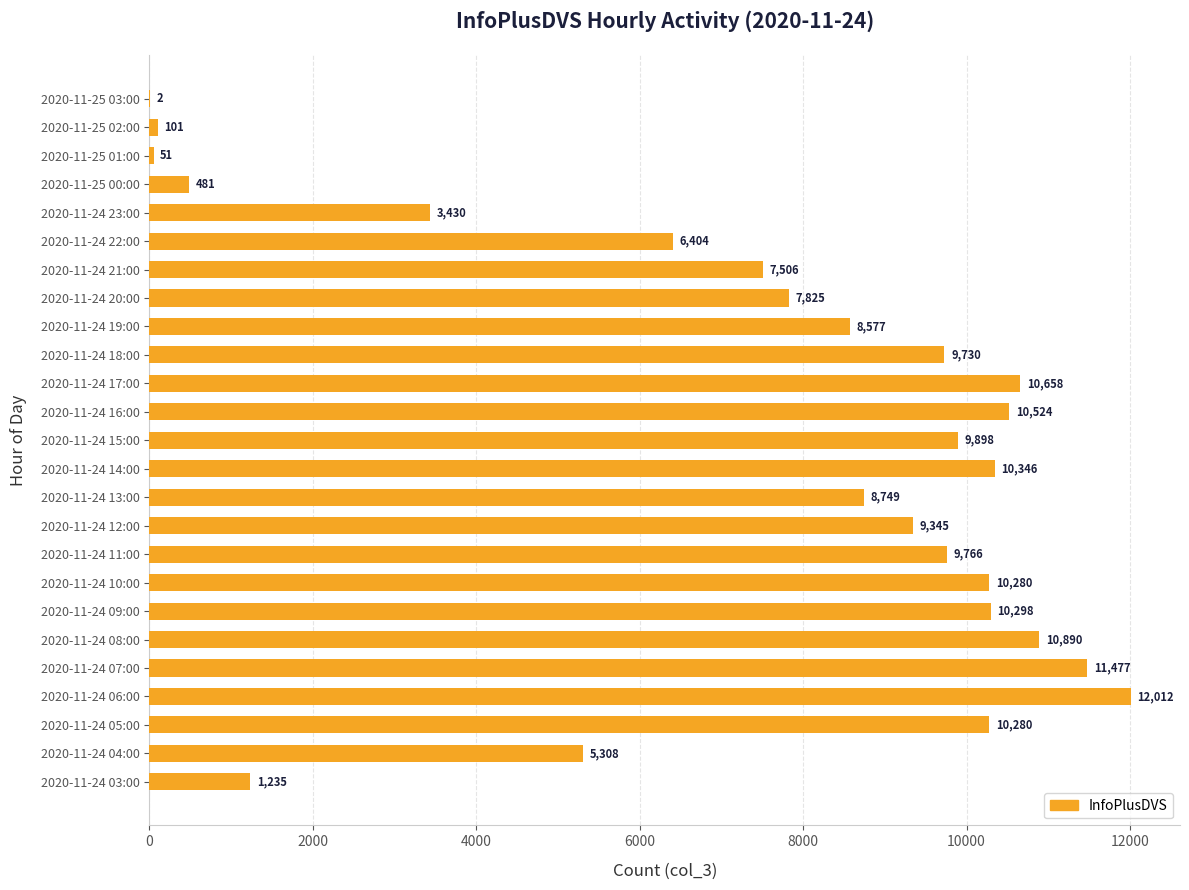

How many distinct data groups are displayed?

1